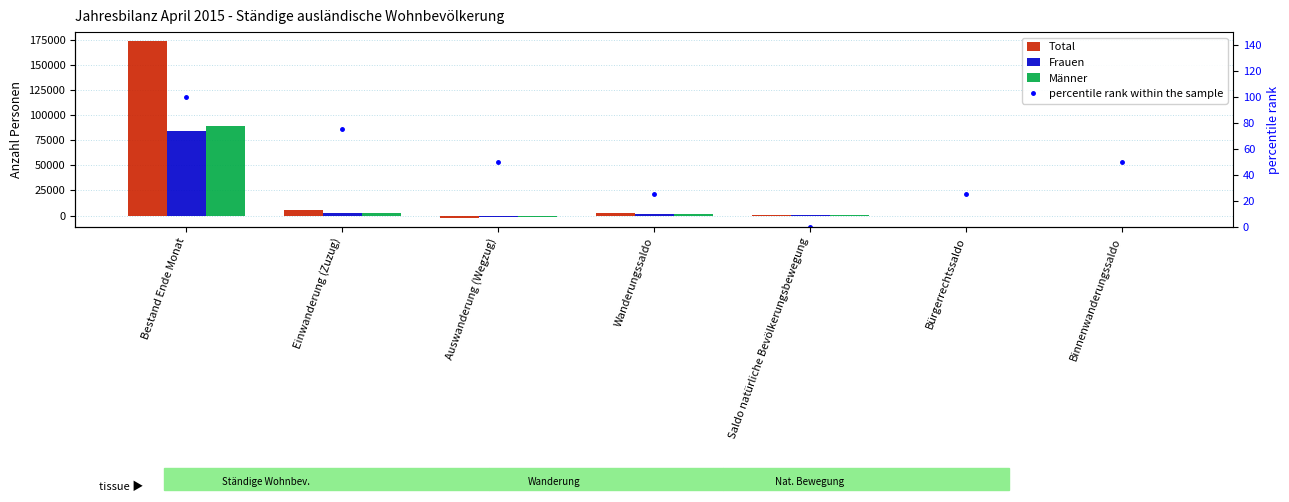

Reading left to right, list all the values displayed in this chart.

Total: 173998	5139	-2441	2664	442	-682	-112
Frauen: 84651	2539	-1248	1287	242	-364	-59
Männer: 89347	2600	-1193	1377	200	-318	-53
percentile rank within the sample: 100	75	50	25	0	25	50